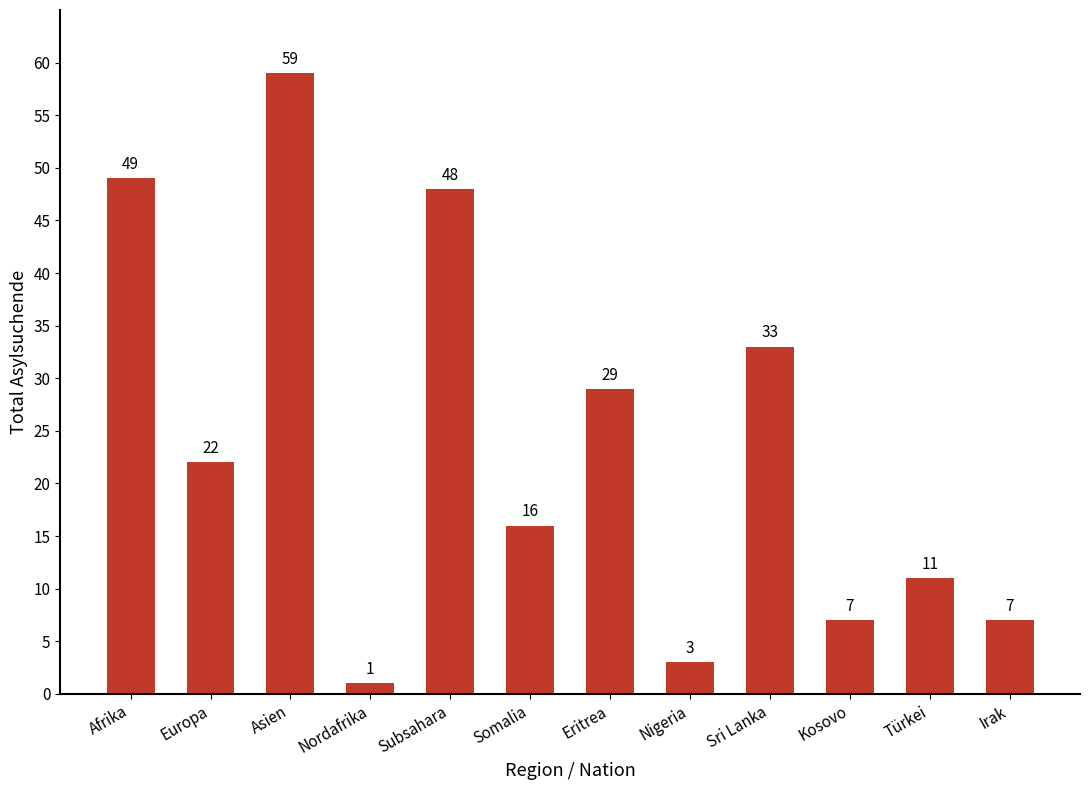

What is the minimum value shown in the chart?

1